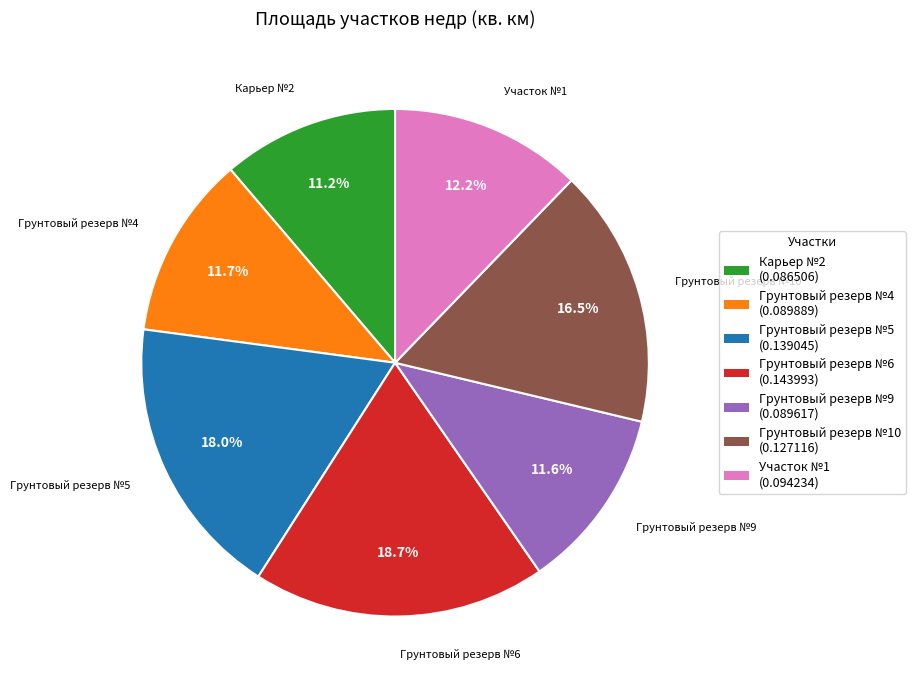

Does Грунтовый резерв №6 represent more than half of the total?

No